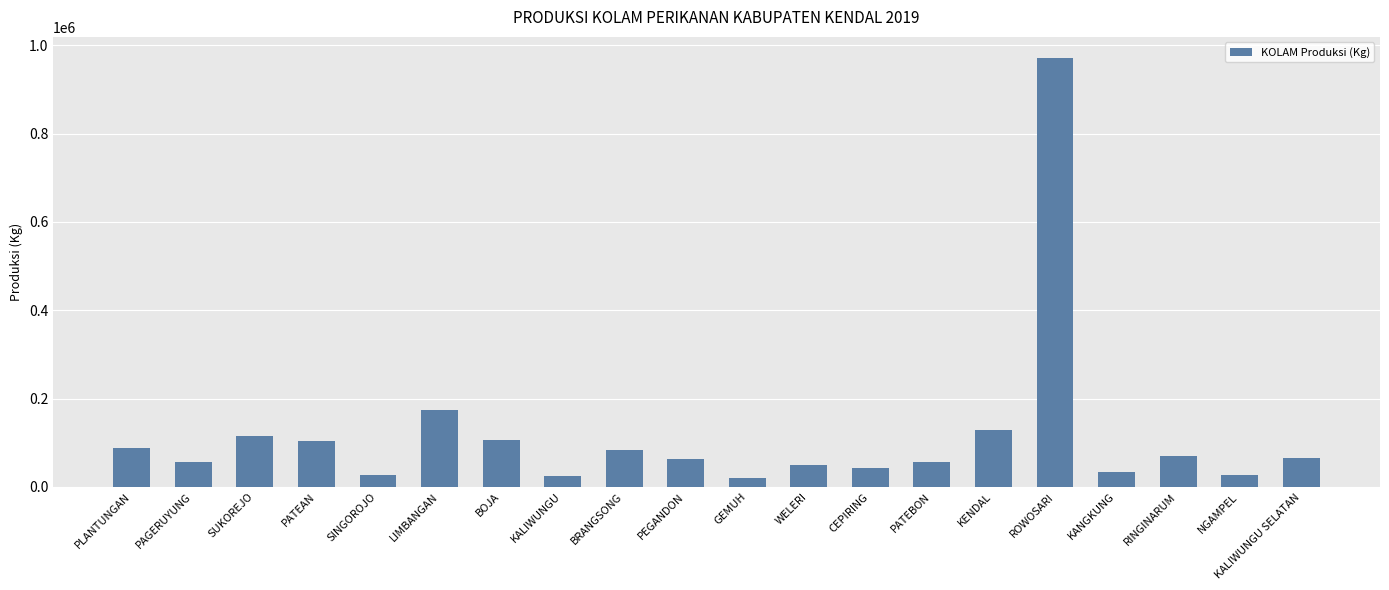

Where is the data nearest to the value 495000?

LIMBANGAN